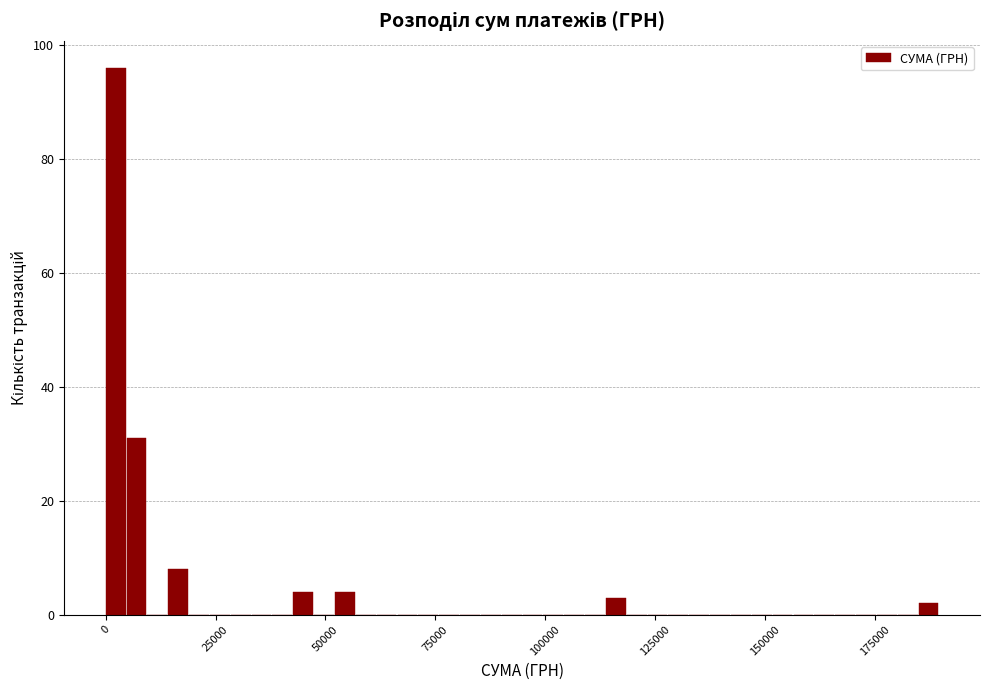

Around what value on the x-axis is the tallest bar? Give the approximate position of its centre, as read against the axis.

0